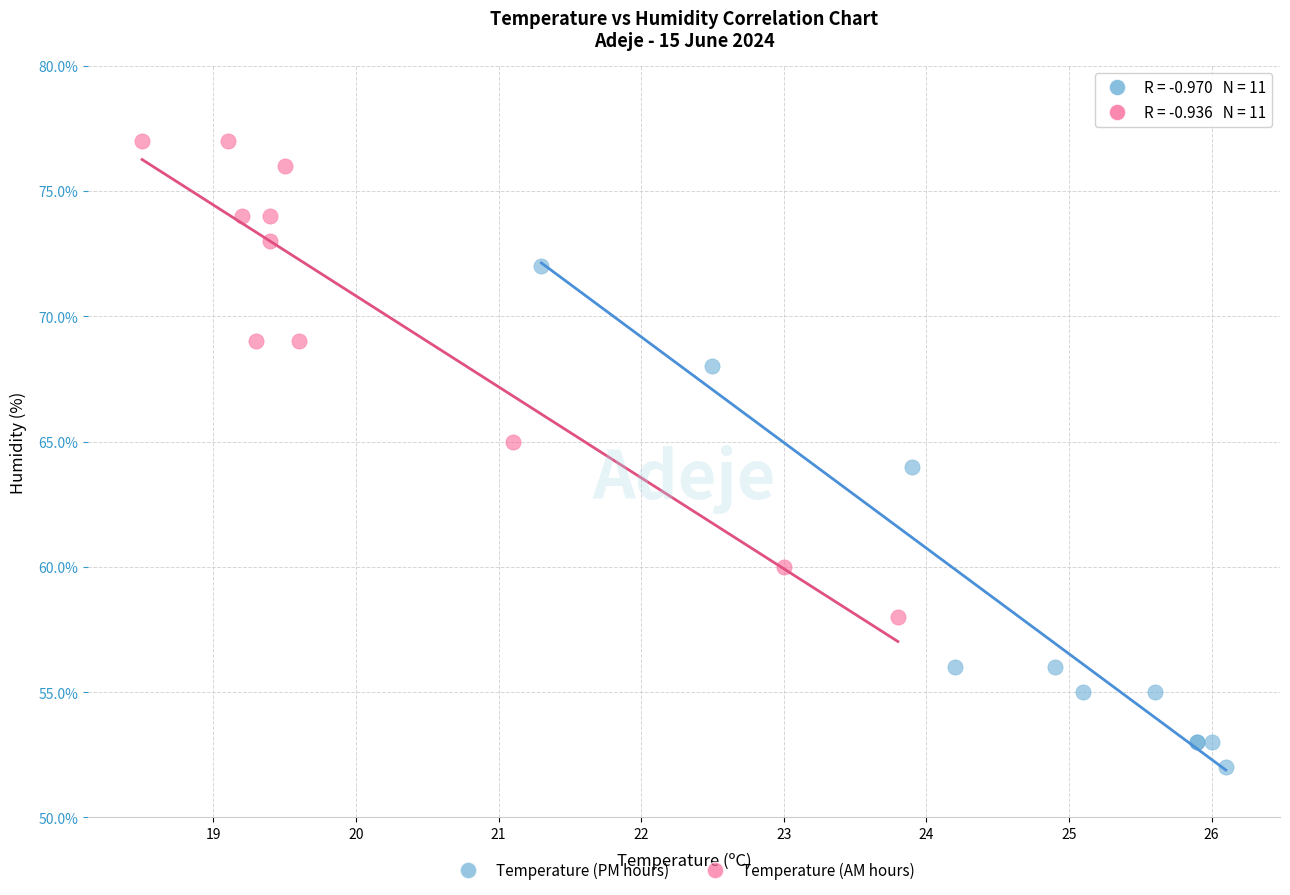

Which series reaches the maximum Y coordinate?

Temperature (AM hours)